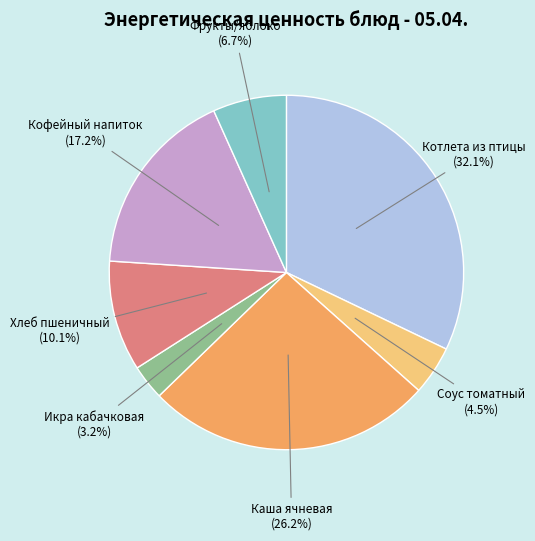

To the nearest percent, what portion does Кофейный напиток represent?

17%